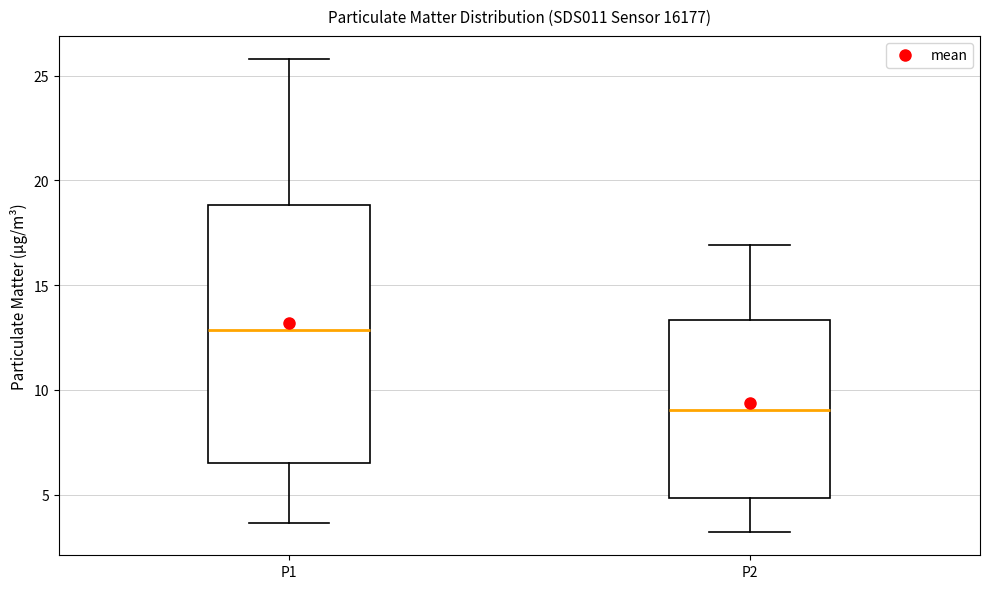

Which box's median line is the lowest?

P2